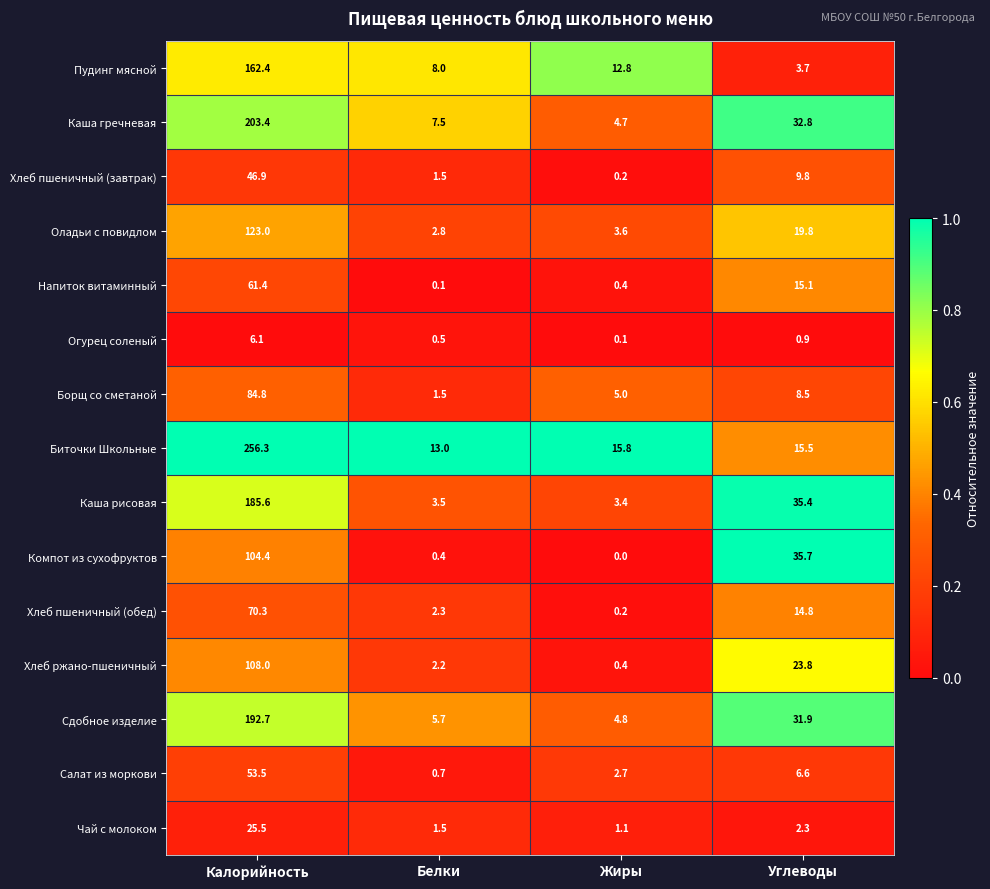

What is the difference between the Борщ со сметаной values at Жиры and Белки?

3.5